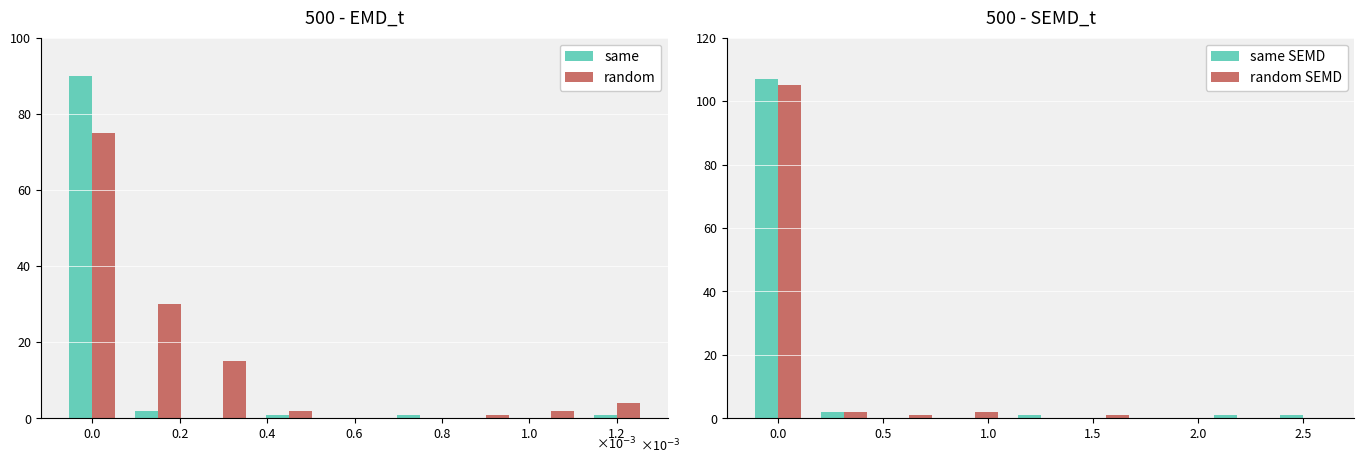

What is the sum of all random values?

129